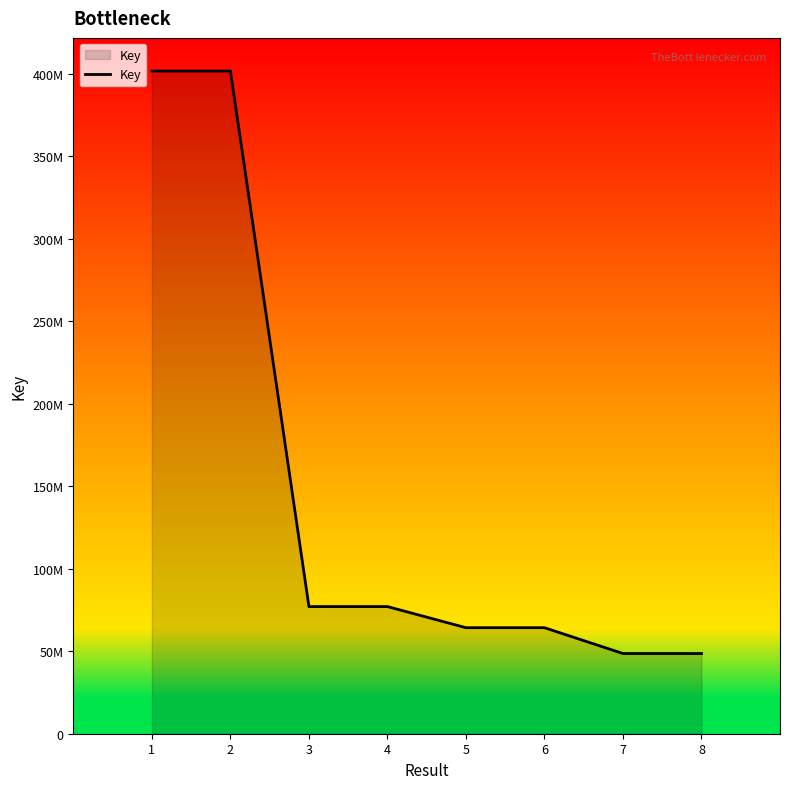

Does the chart display data point markers on the line(s)?

No